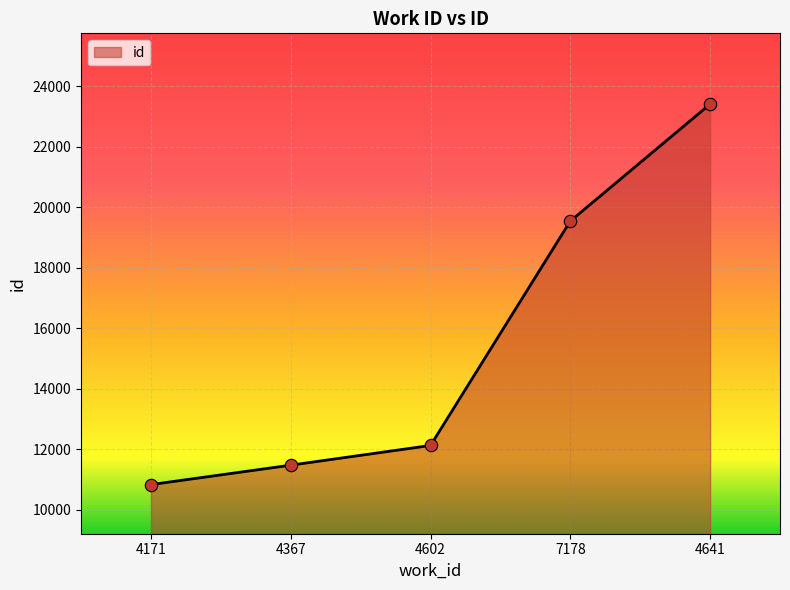

Which has a higher value, 4367 or 4171?

4367